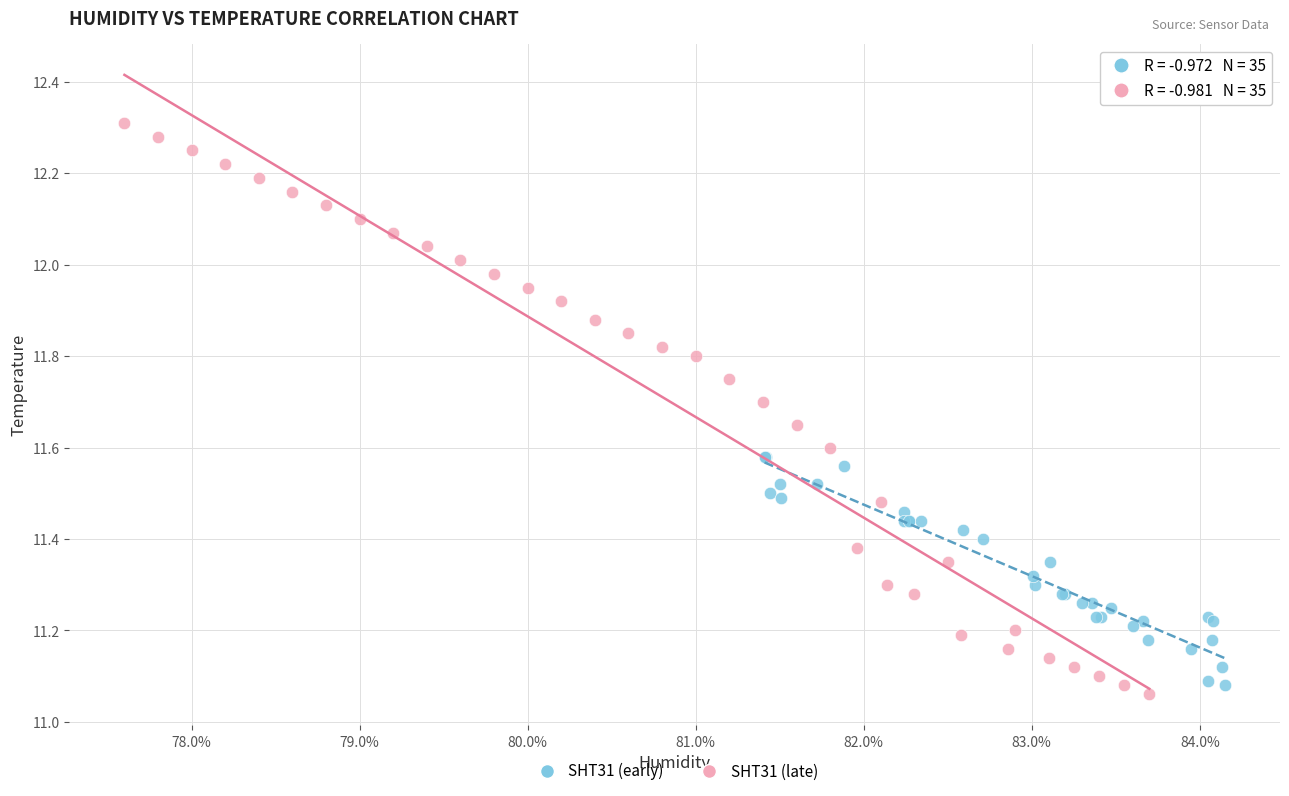

Which series contains the lowest Y value?

SHT31 (late)